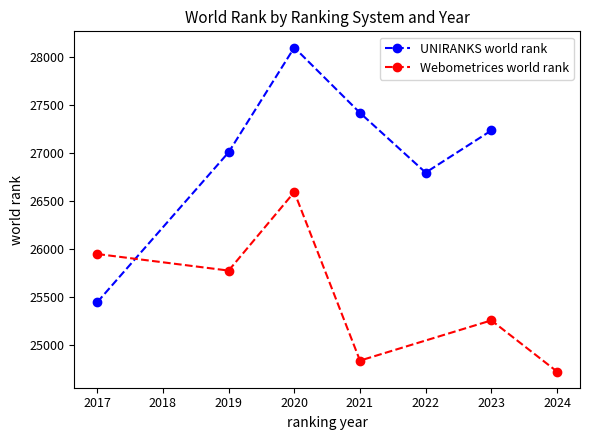

In Webometrices world rank, how many points are higher than both neighbors (excluding endpoints)?

2